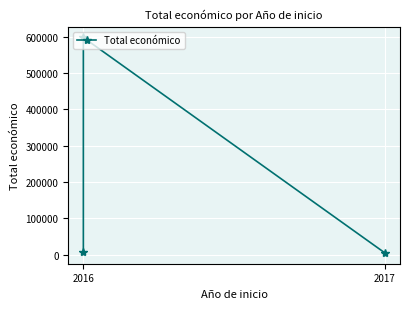

How many series are shown in this chart?

1